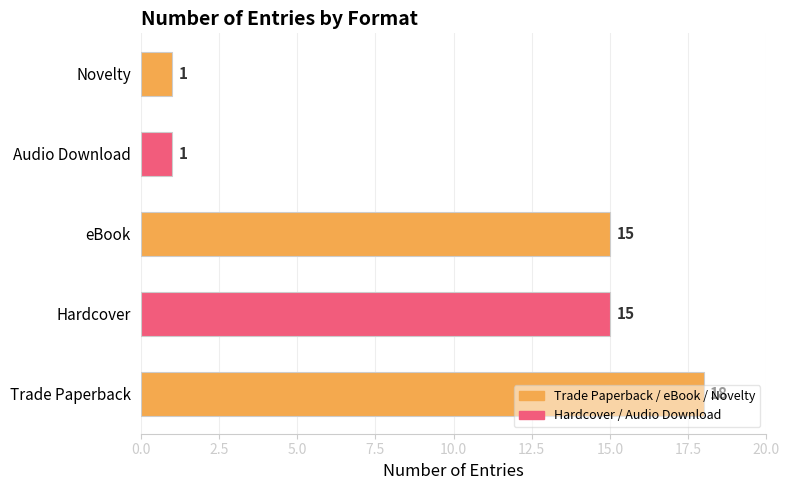

What is the ratio of the value at eBook to the value at Audio Download?

15.0